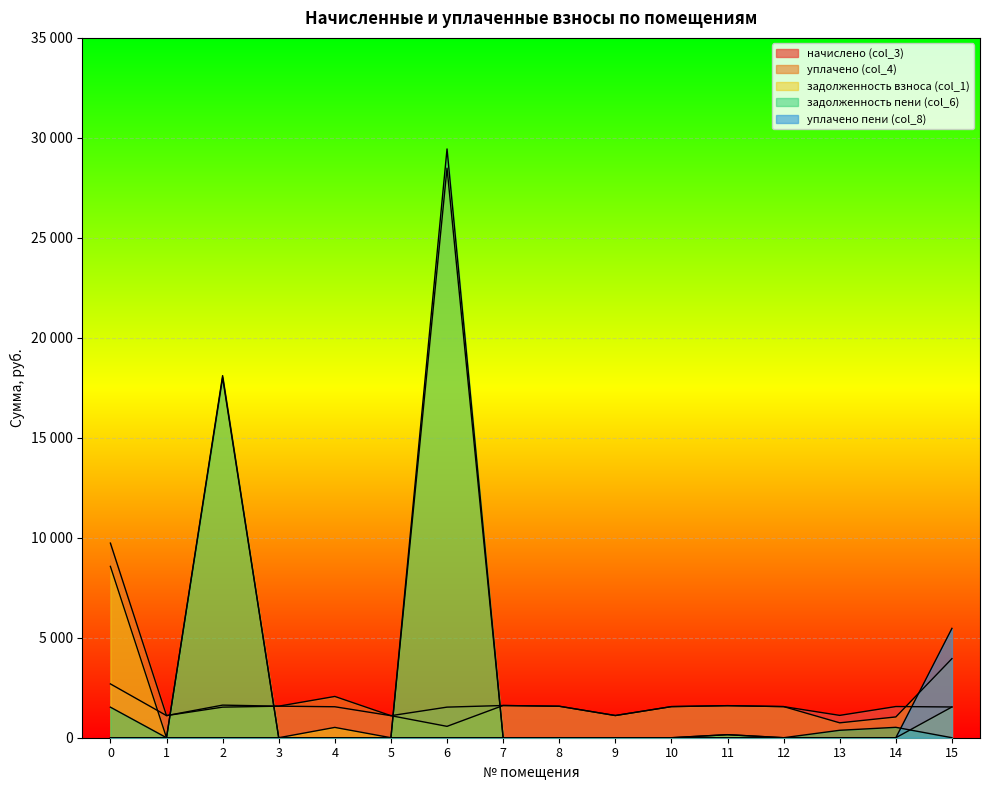

Between which two adjacent categories do уплачено (col_4) and задолженность пени (col_6) first intersect?

1 and 2